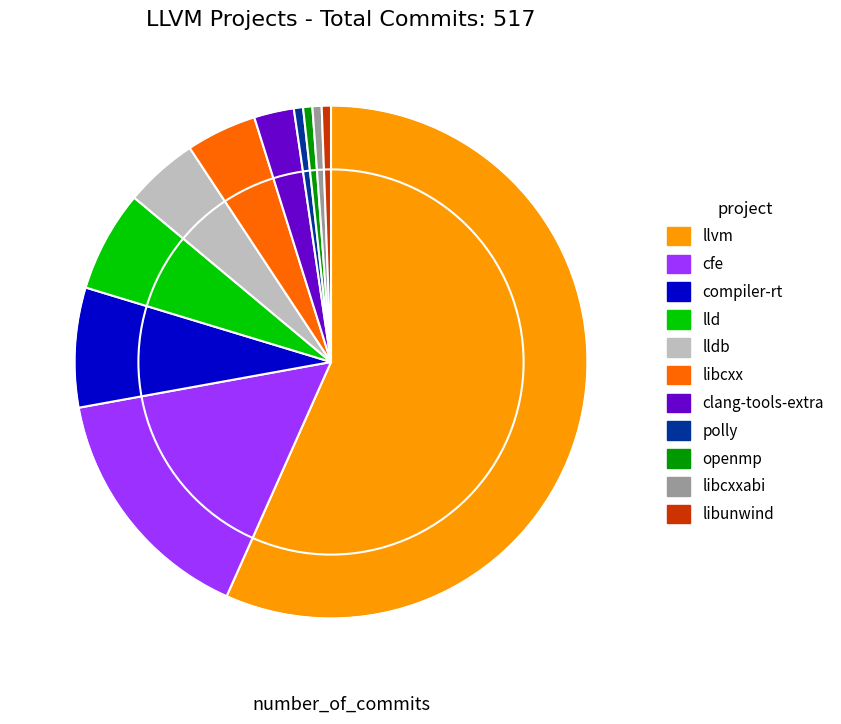

Approximately how many times larger is the value at llvm compared to openmp?

97.7